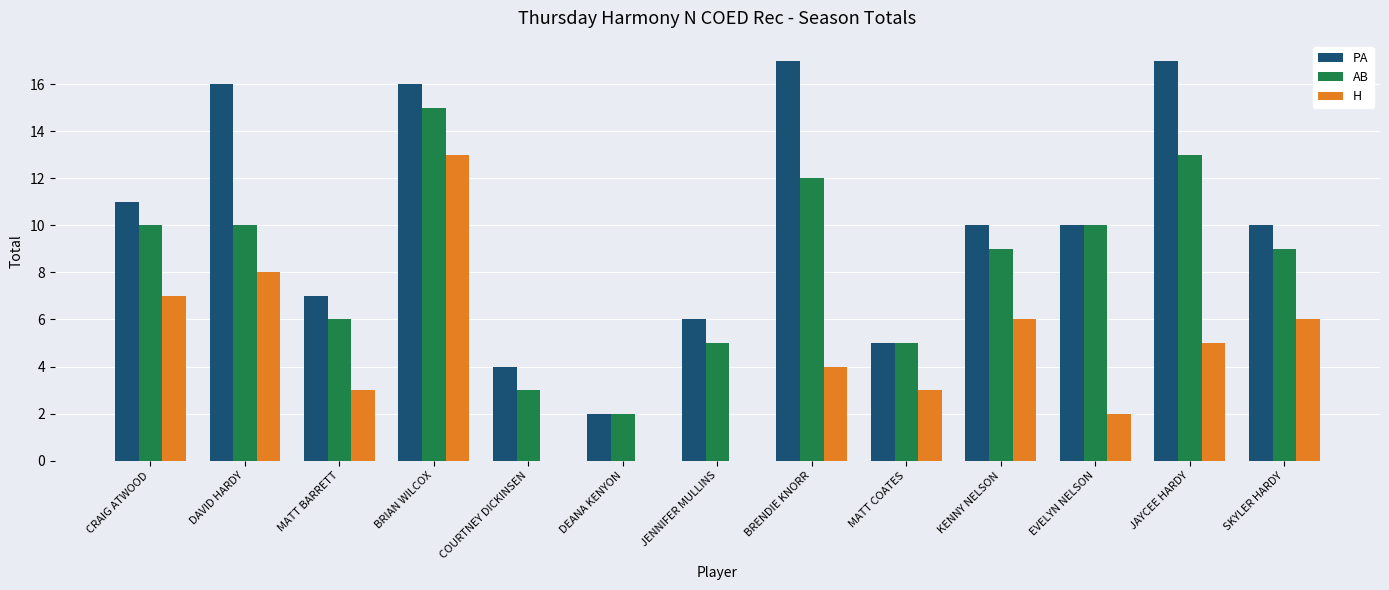

What are all the series names shown in the legend?

PA, AB, H